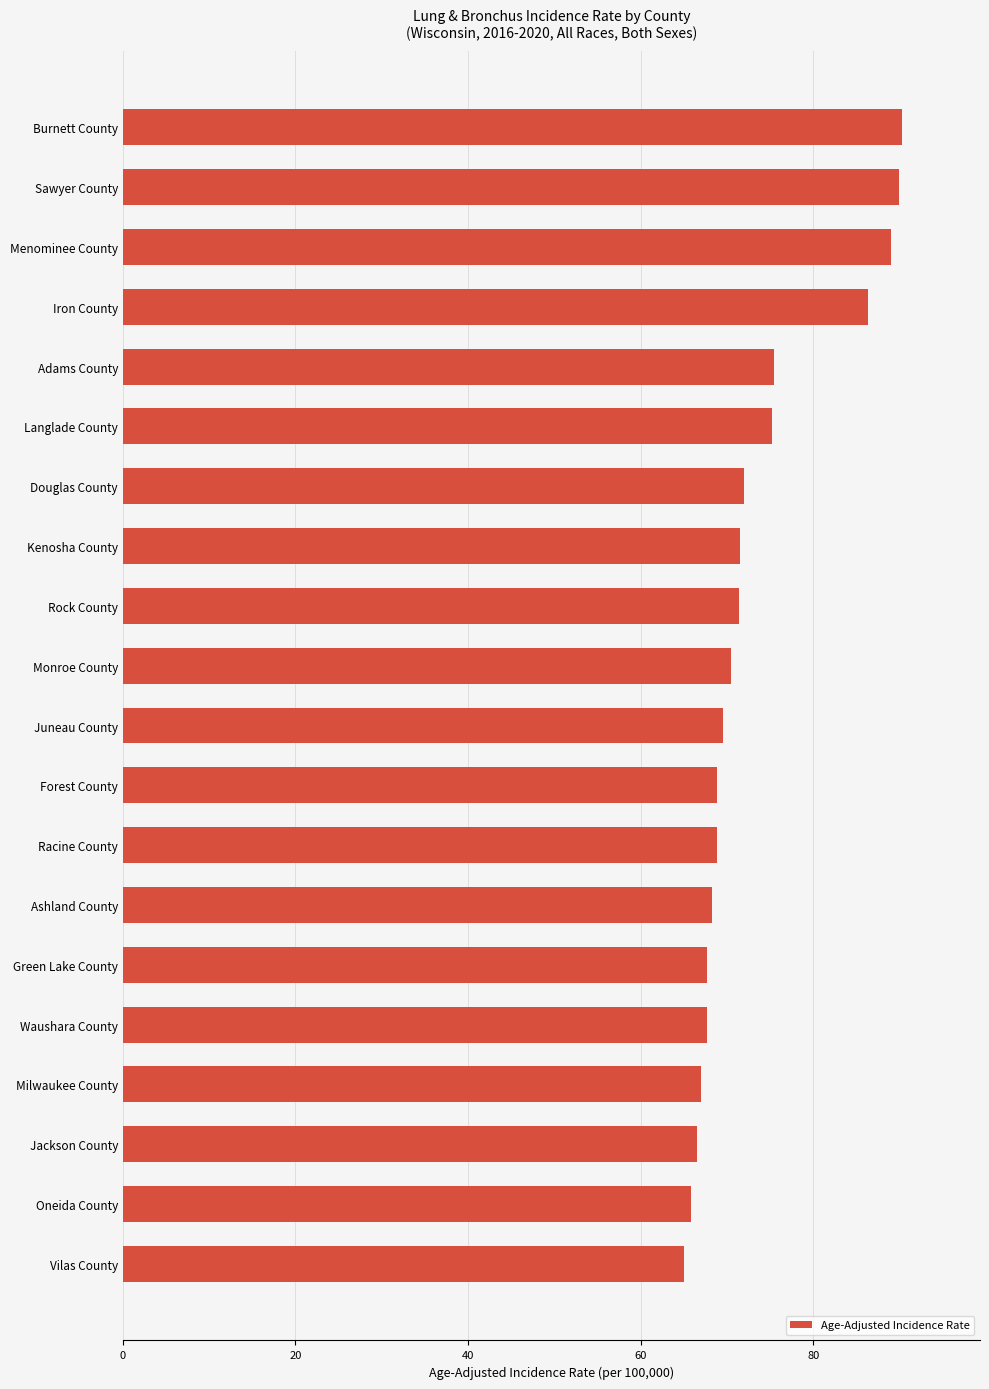

What is the difference between the maximum and minimum values?

25.3